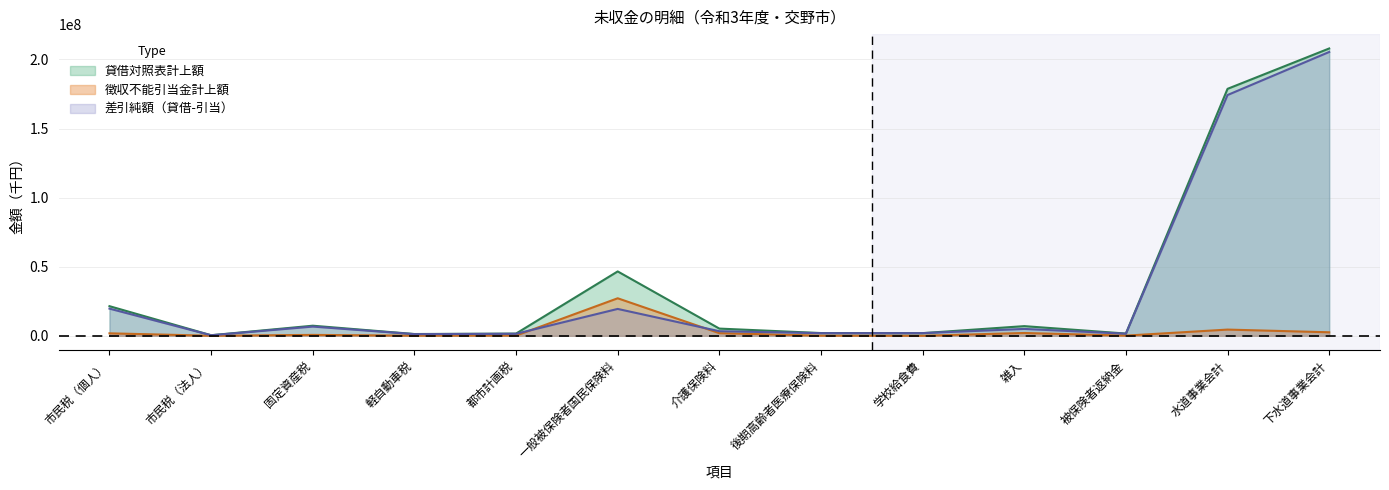

Where is the first local maximum for 貸借対照表計上額?

固定資産税